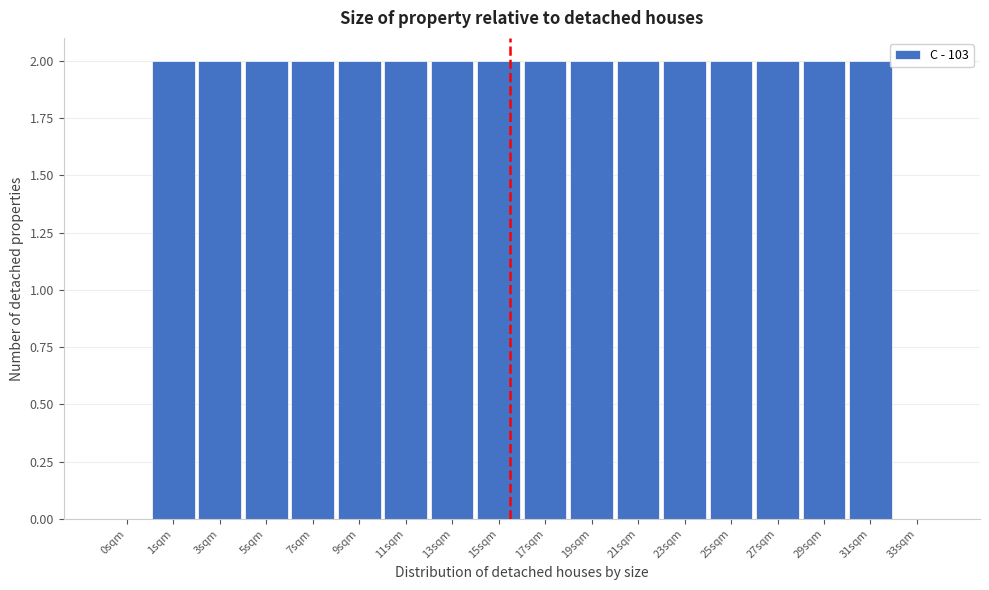

Reading left to right, extract all data points from this chart.

0sqm=0	1sqm=2	3sqm=2	5sqm=2	7sqm=2	9sqm=2	11sqm=2	13sqm=2	15sqm=2	17sqm=2	19sqm=2	21sqm=2	23sqm=2	25sqm=2	27sqm=2	29sqm=2	31sqm=2	33sqm=0